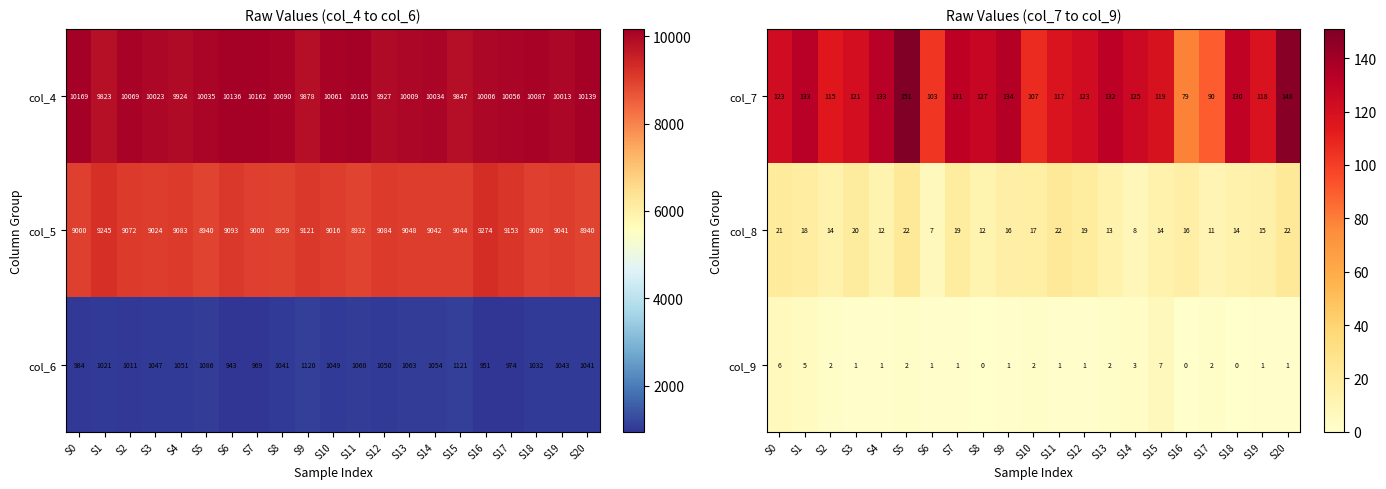

At which label does col_7 reach its minimum?

S16